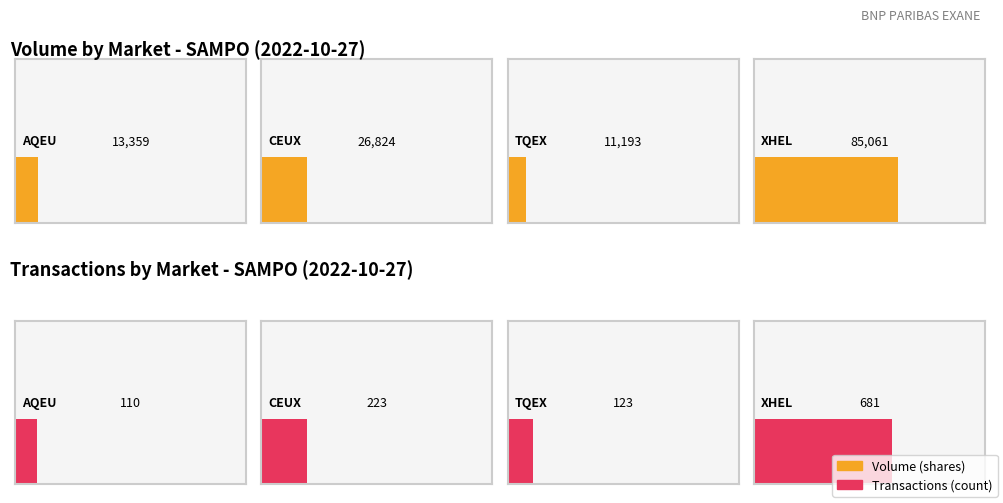

What value does the CEUX series have at AQEU?

110